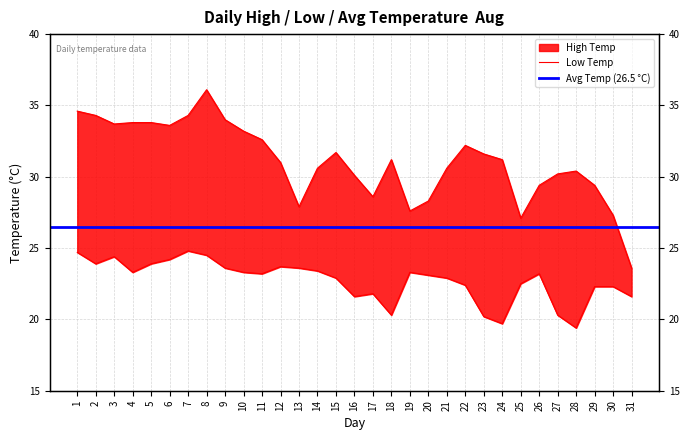

Which series has the largest total across all categories?

High Temp